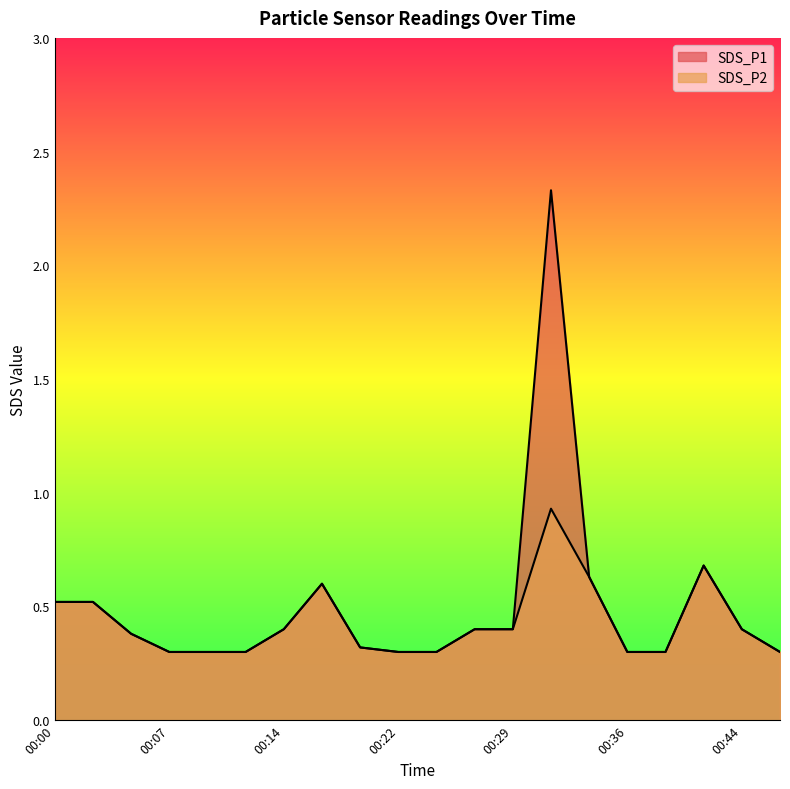

At which category is the sum across all series the highest?

13